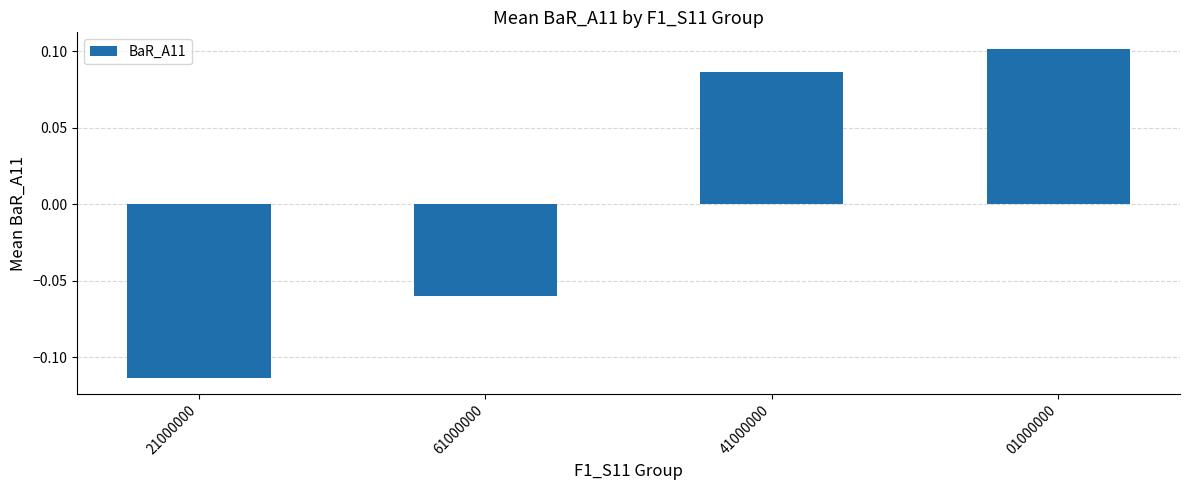

Is it true that the value at 41000000 is 0.2?

False